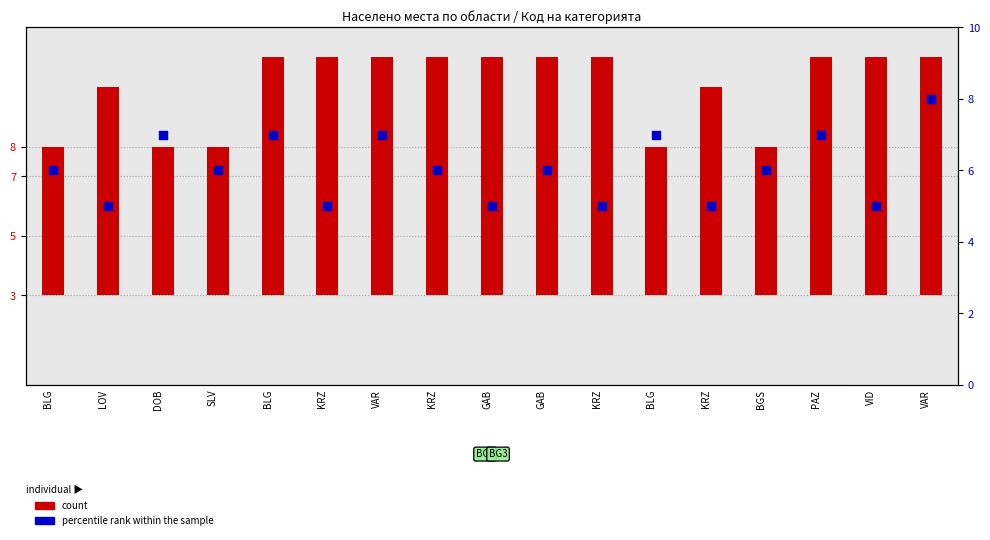

At which category is the sum across all series the highest?

VAR